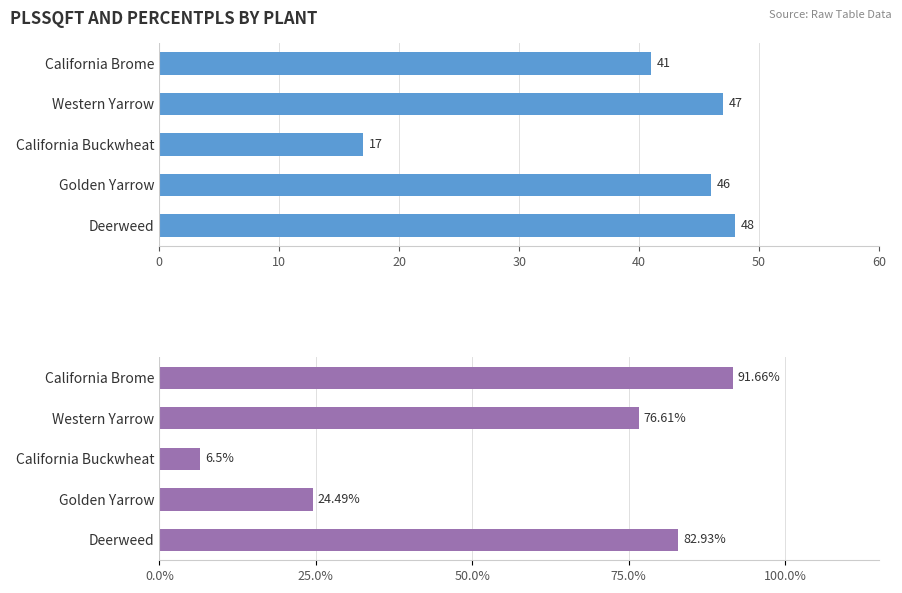

True or false: PercentPLS has a value of 32.8 at Deerweed.

False